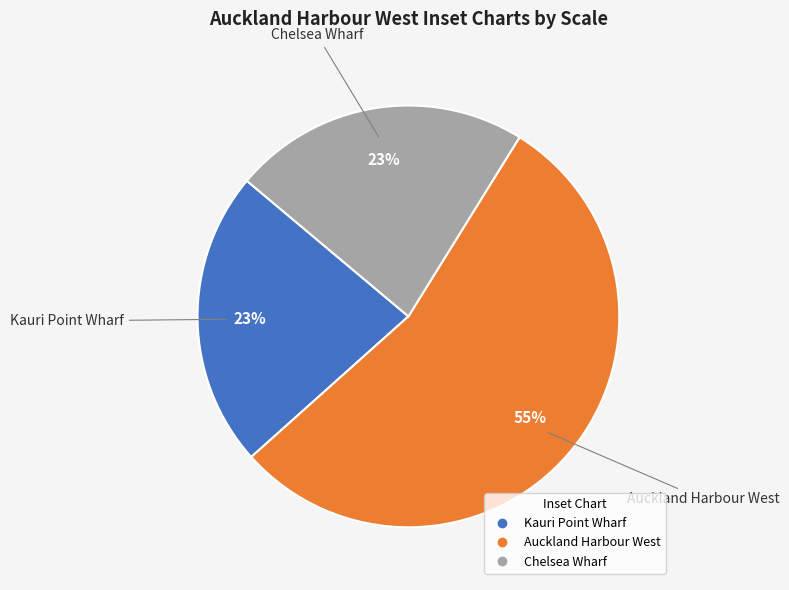

The Auckland Harbour West slice represents 41% of the pie. True or false?

False